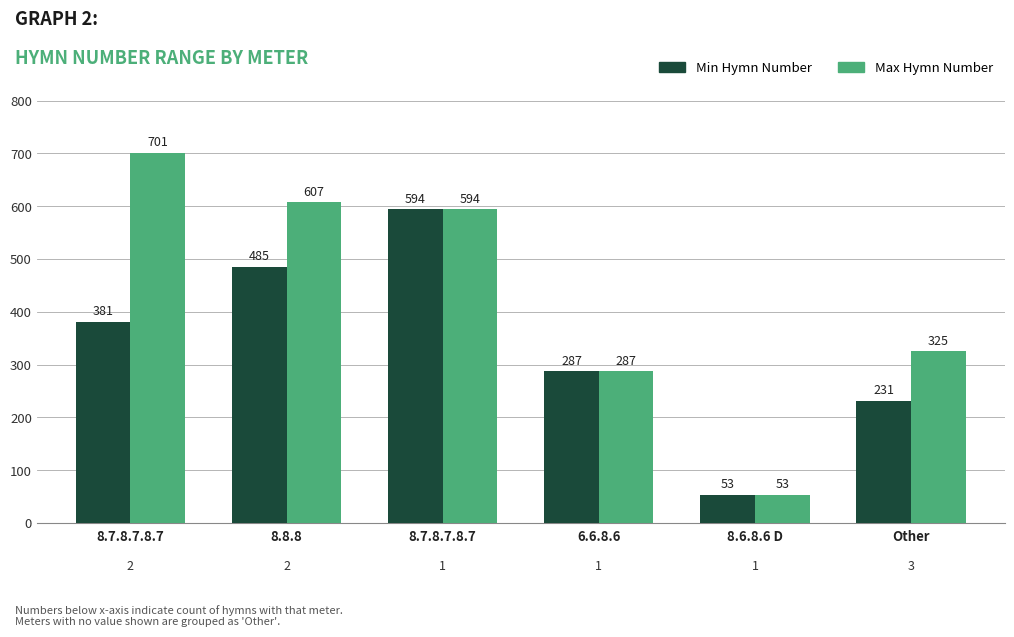

The Min Hymn Number series shows 99 at Other. True or false?

False